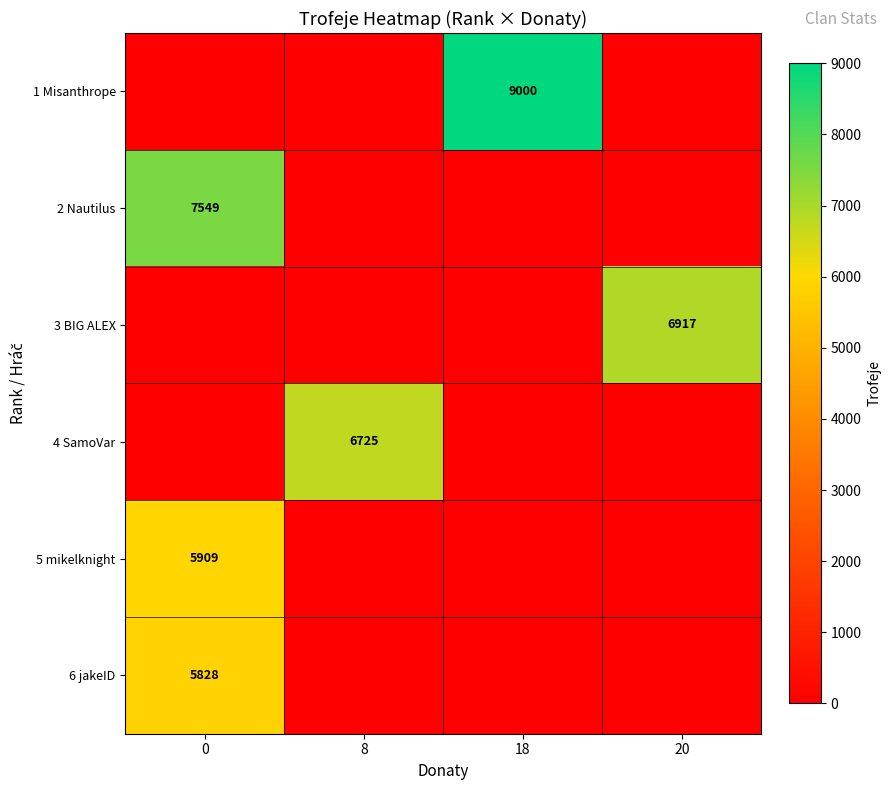

List the labels in order of row_0 value, largest first.

18, 0, 8, 20